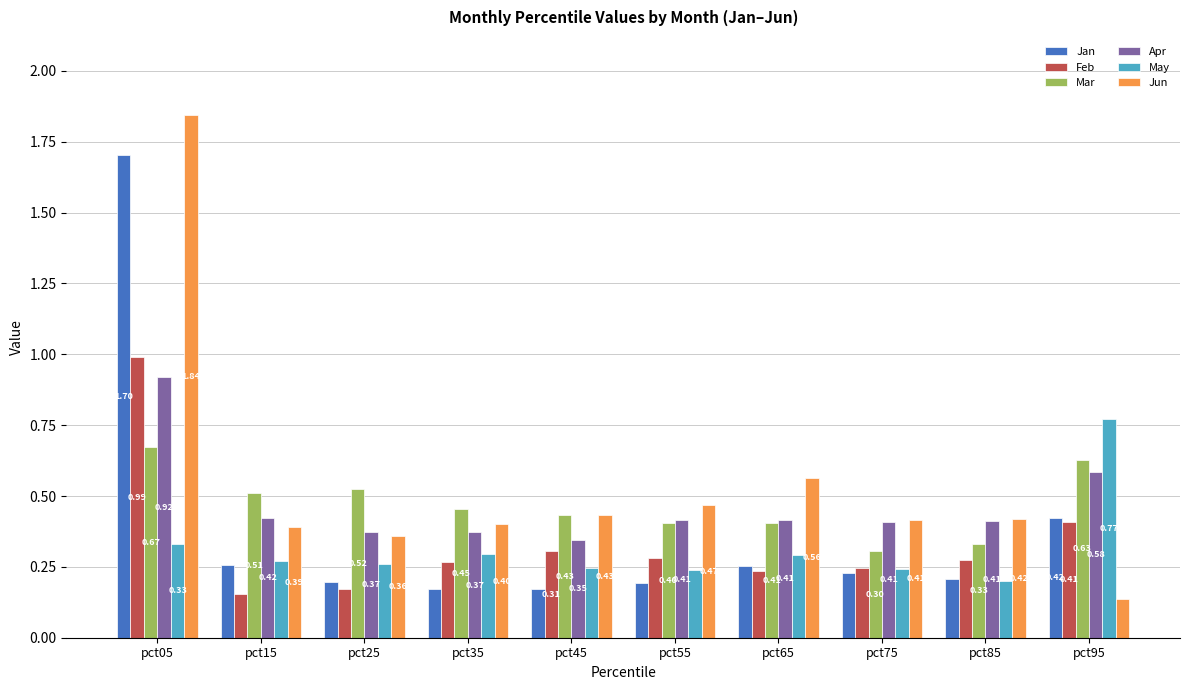

What is the sum of all May values?

3.1